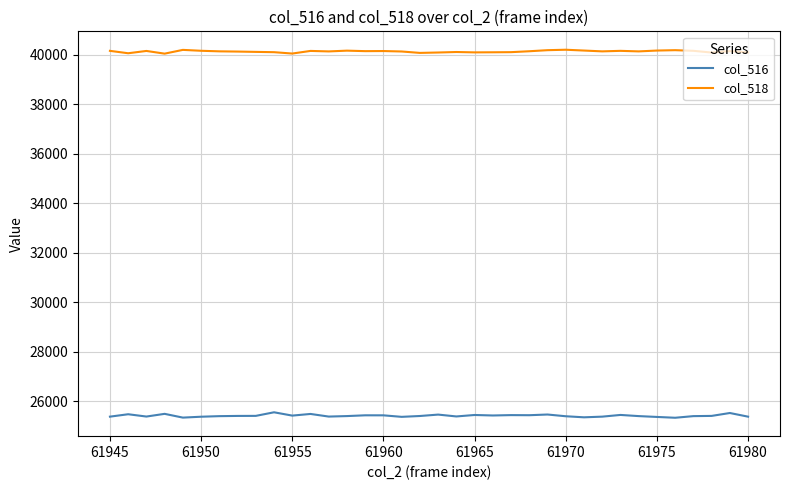

What is the greatest value displayed?

40205